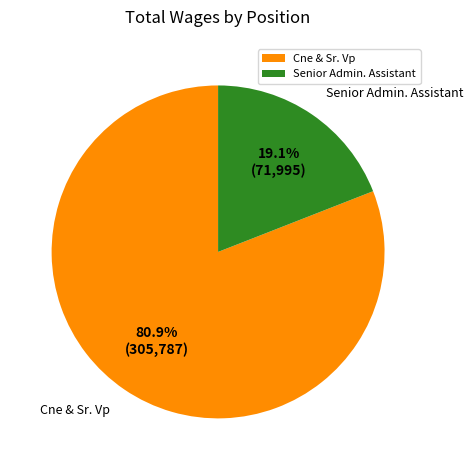

What percentage is NOT represented by Cne & Sr. Vp?

19.1%